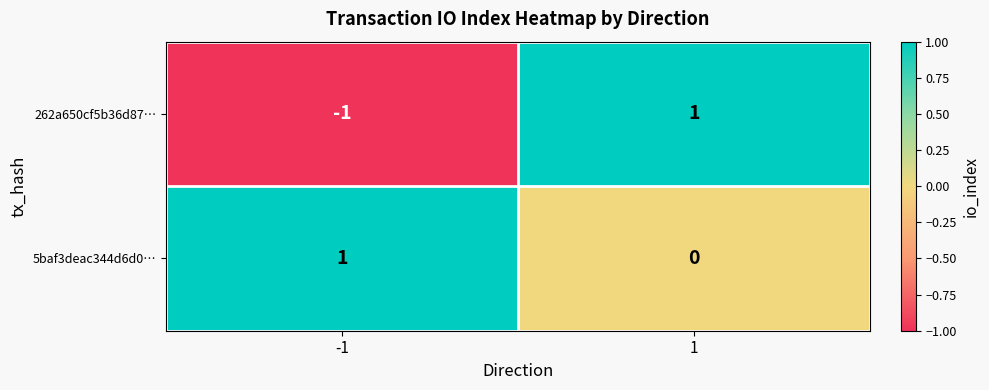

Reading right to left, extract all data points from this chart.

262a650cf5b36d87…: 1	-1
5baf3deac344d6d0…: 0	1